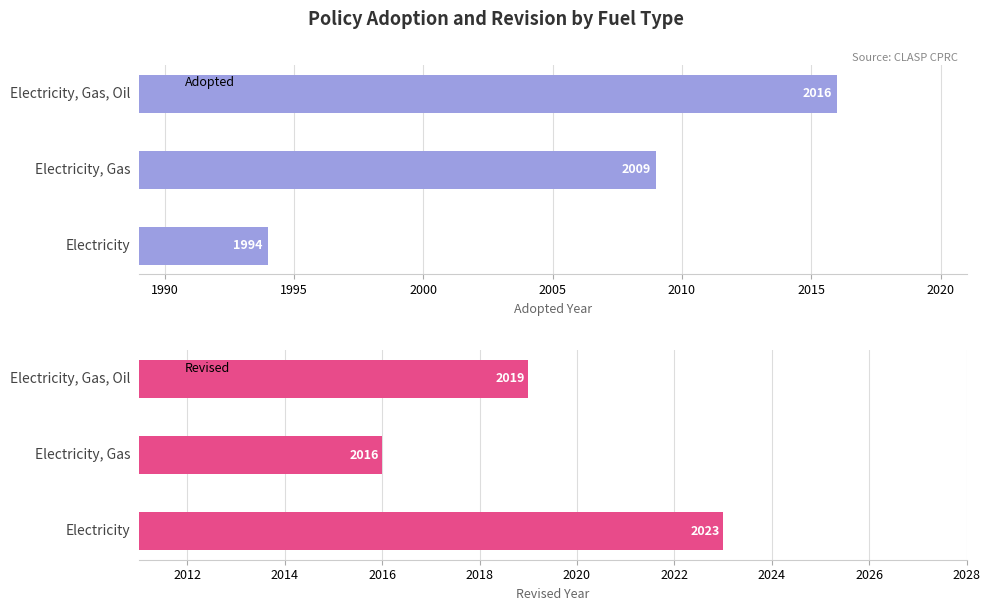

Which series has the widest spread of values?

Adopted